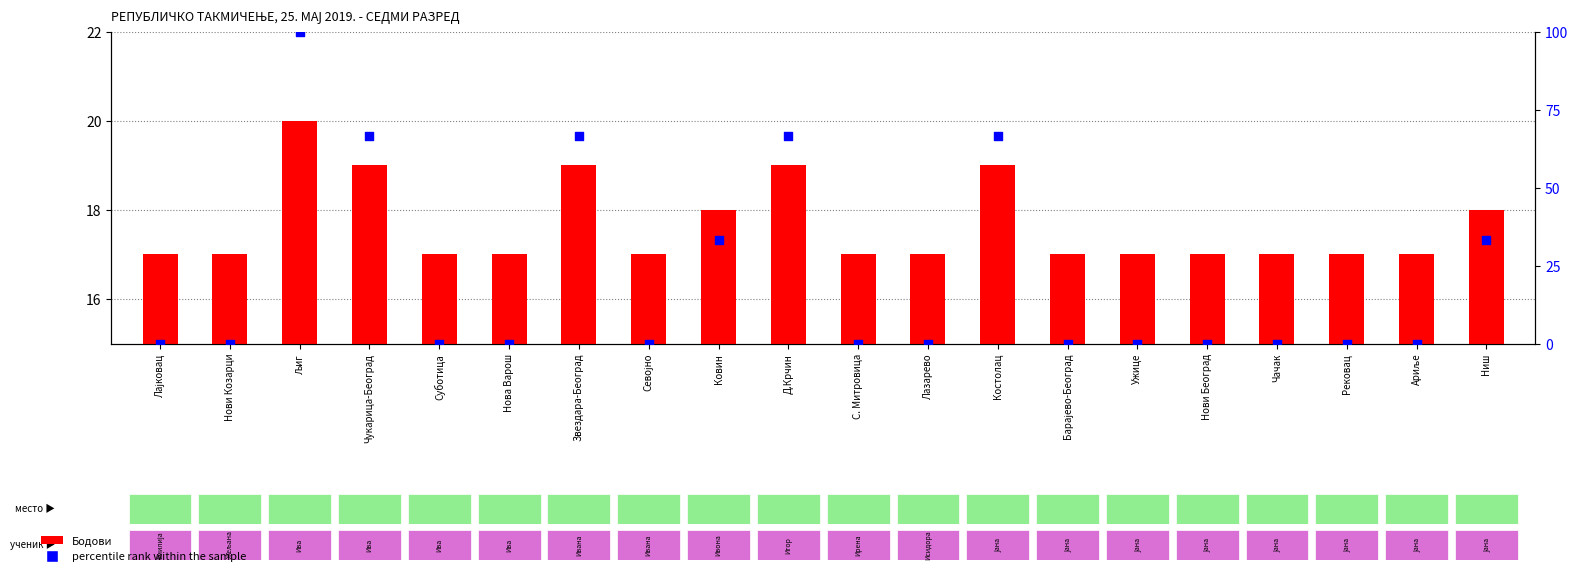

Which series reaches the maximum Y coordinate?

percentile rank within the sample